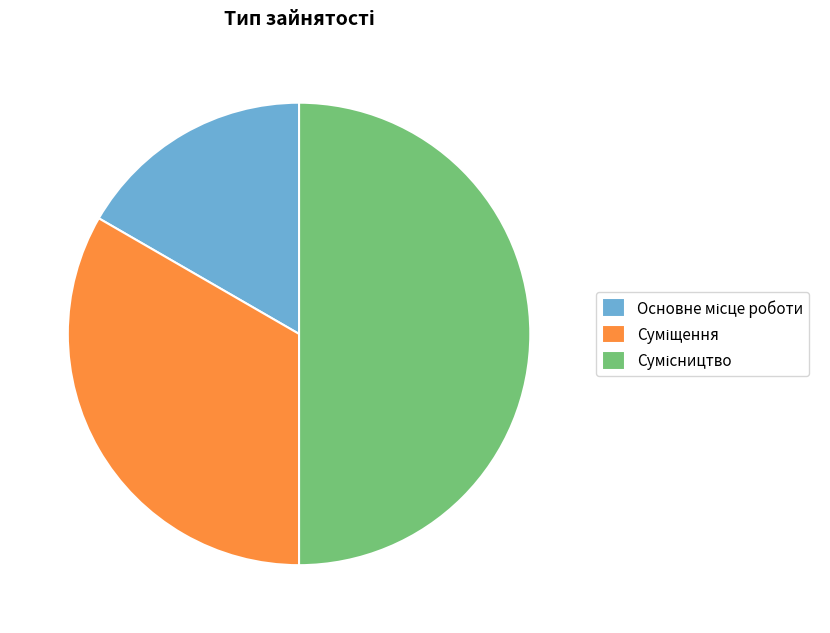

What is the largest slice in the pie chart?

Сумісництво